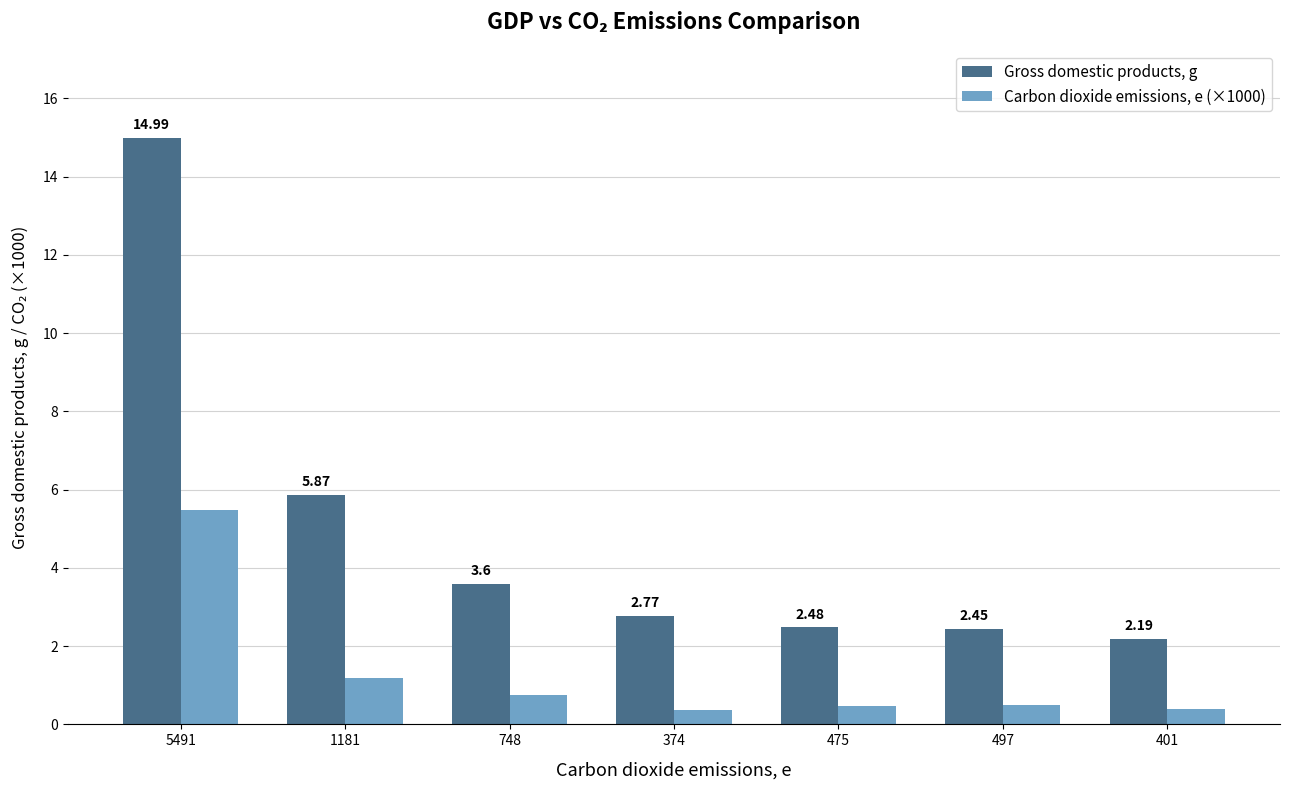

The Gross domestic products, g series shows 15.0 at 5491. True or false?

True